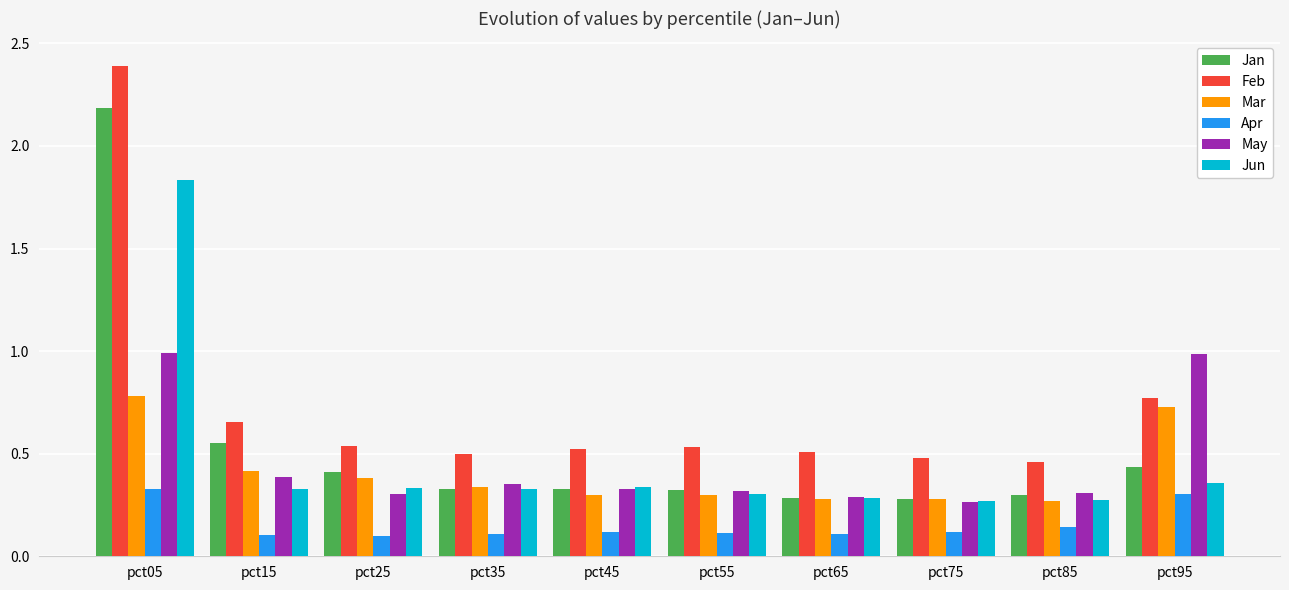

What is the difference between the Feb values at pct05 and pct35?

1.9